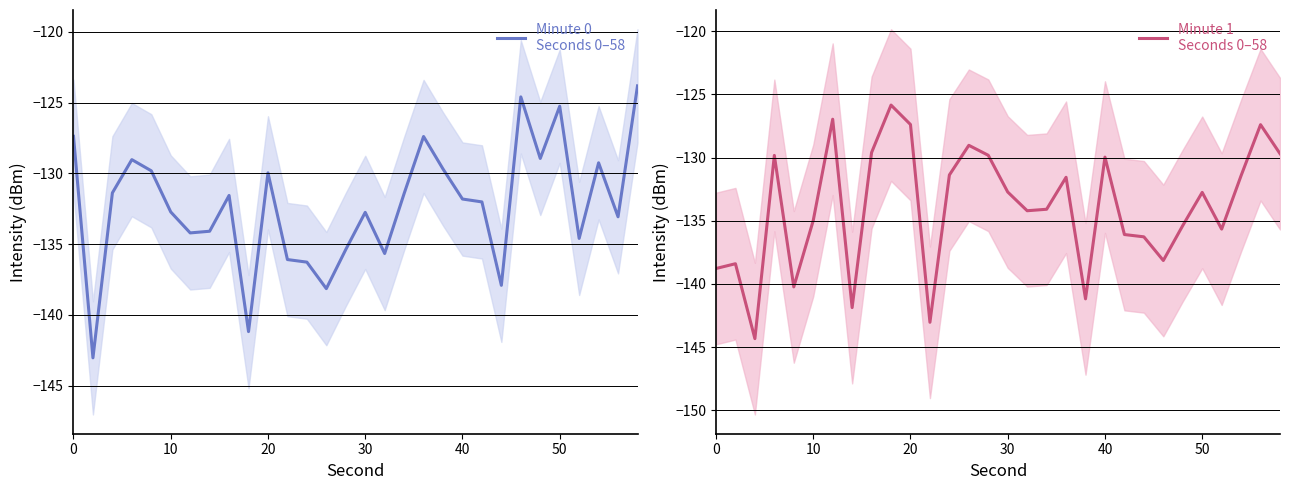

What is the minimum value shown in the chart?

-144.3